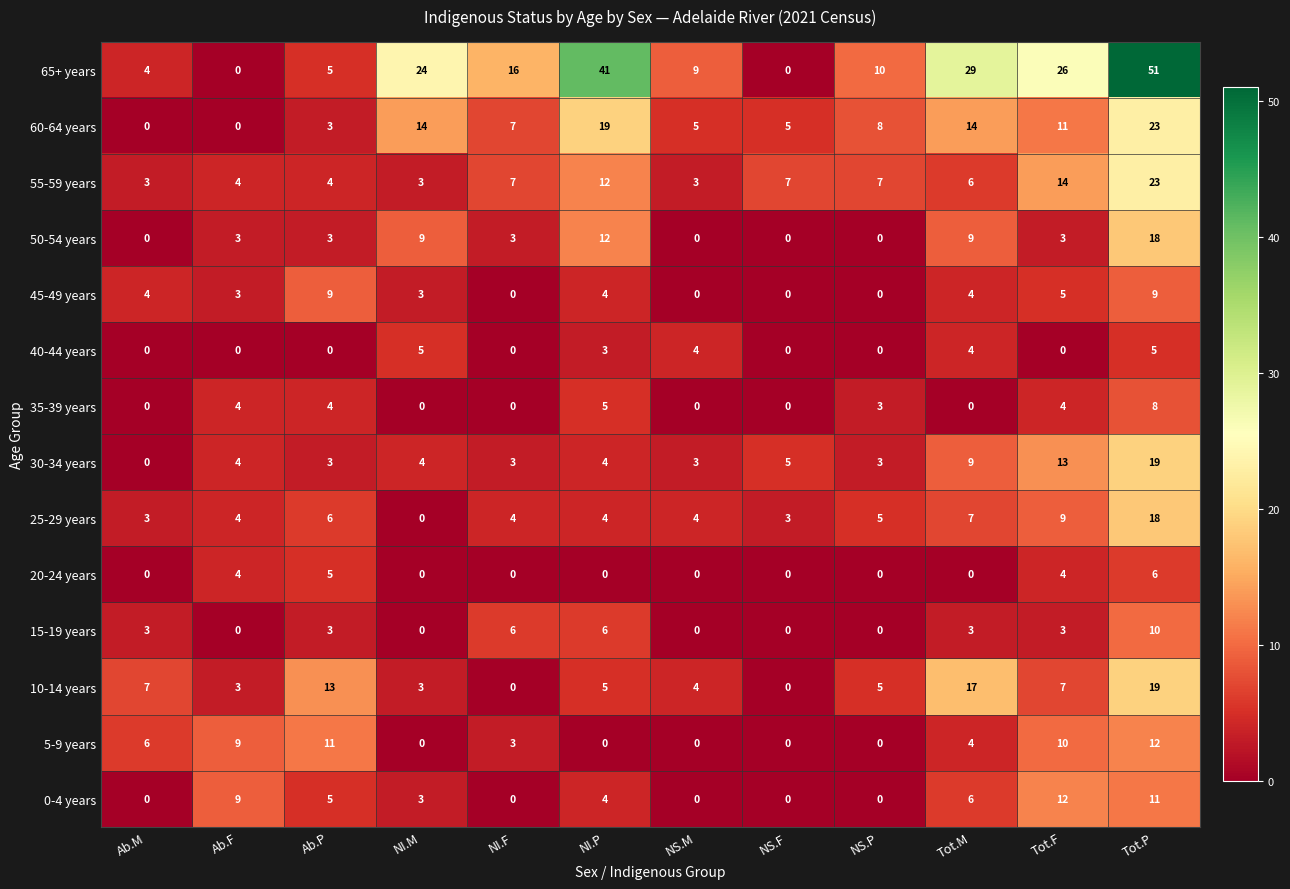

At which category is the sum across all series the highest?

Tot.P